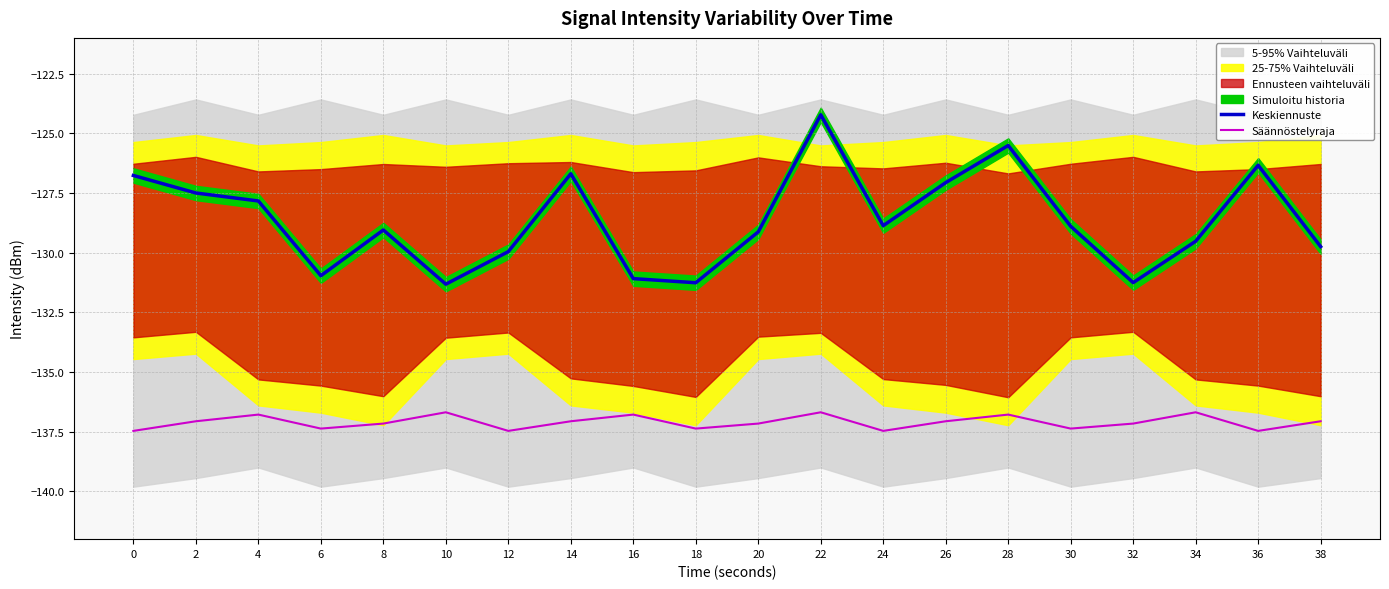

What is the value of the Säännöstelyraja point at the 8th from the left?

-137.1